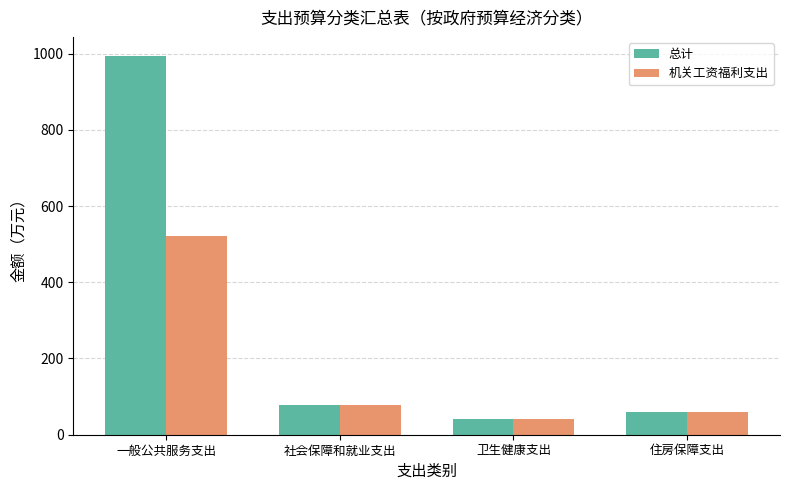

Which category has the lowest value in the 机关工资福利支出 series?

卫生健康支出